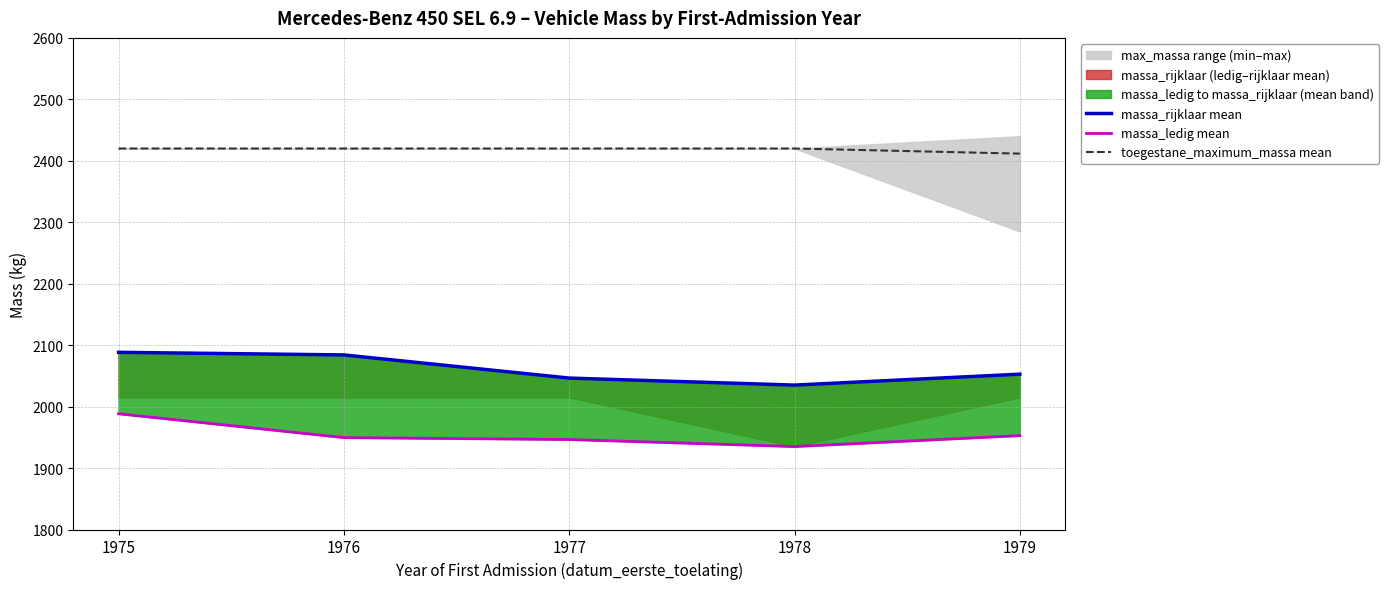

What is the difference between the highest and lowest values at 1976?

470.5